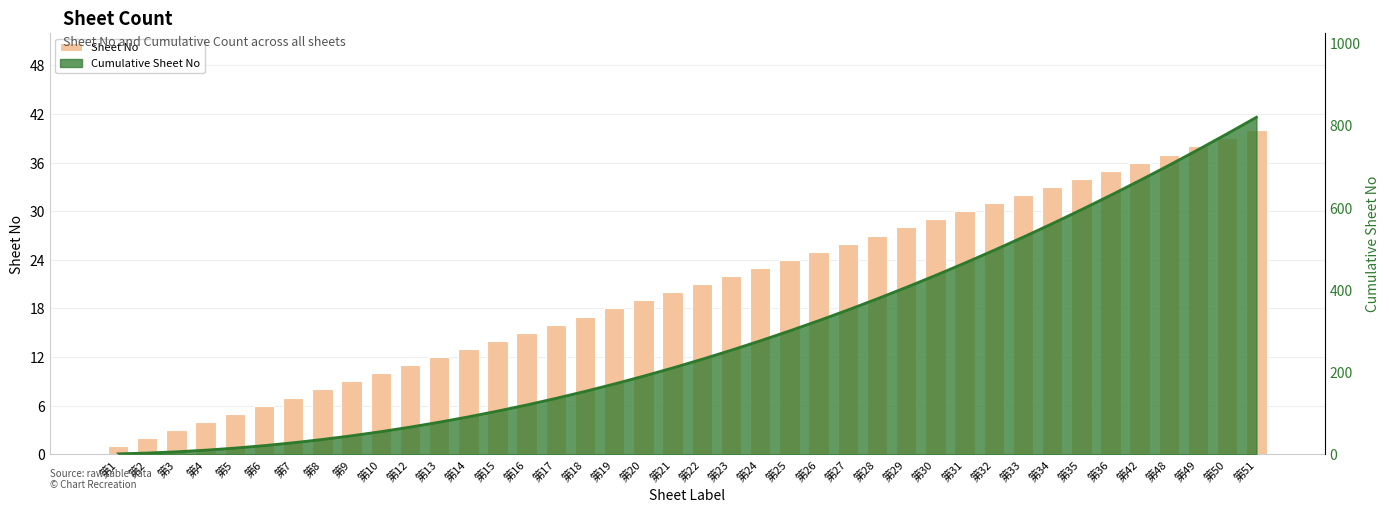

Approximately how many times larger is the value at 第4 compared to 第7?

0.6